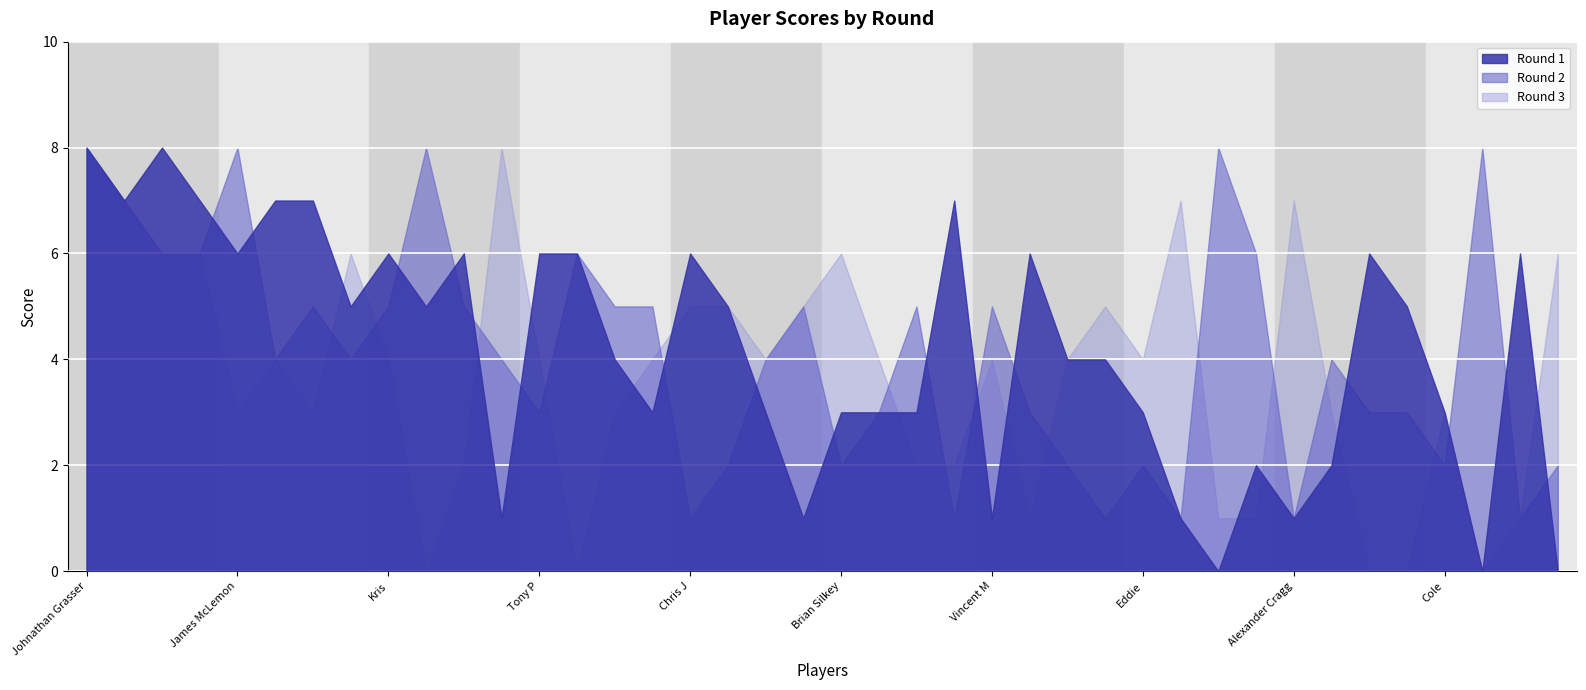

Which has a higher value, Paul Bowman or Chris J?

Paul Bowman